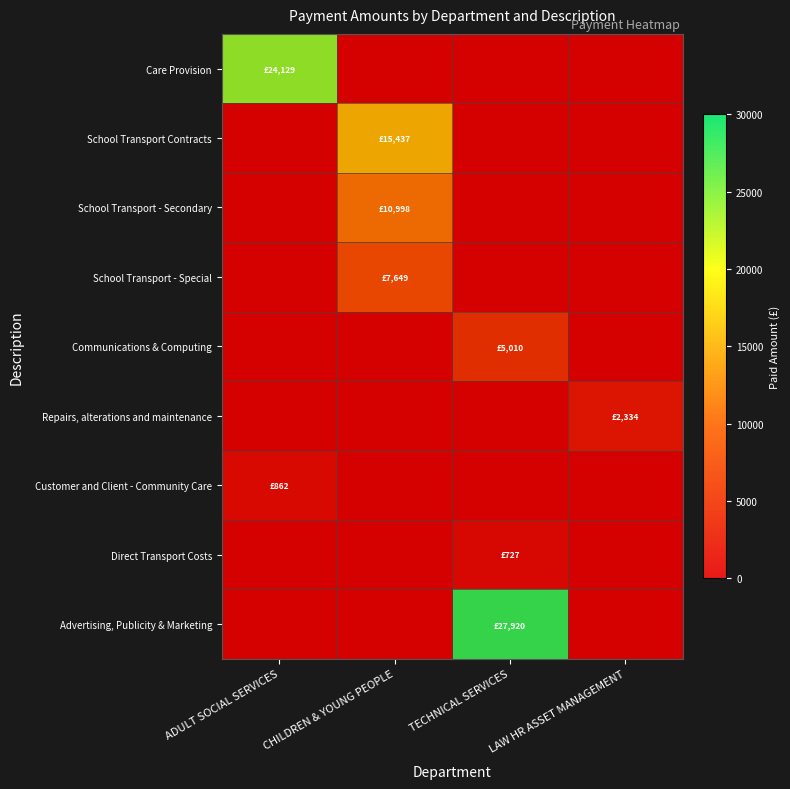

Is the value of School Transport - Special at LAW HR ASSET MANAGEMENT greater than the value of Customer and Client - Community Care at ADULT SOCIAL SERVICES?

No